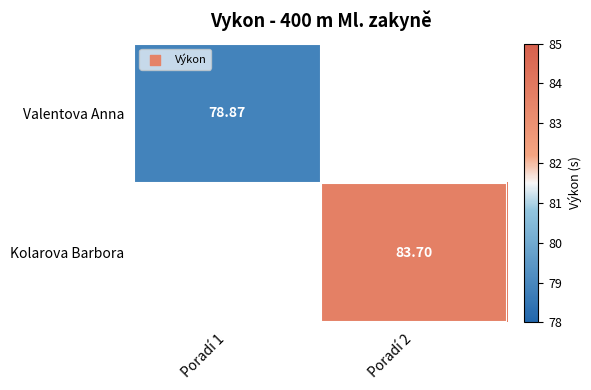

How many categories are shown in the chart?

2